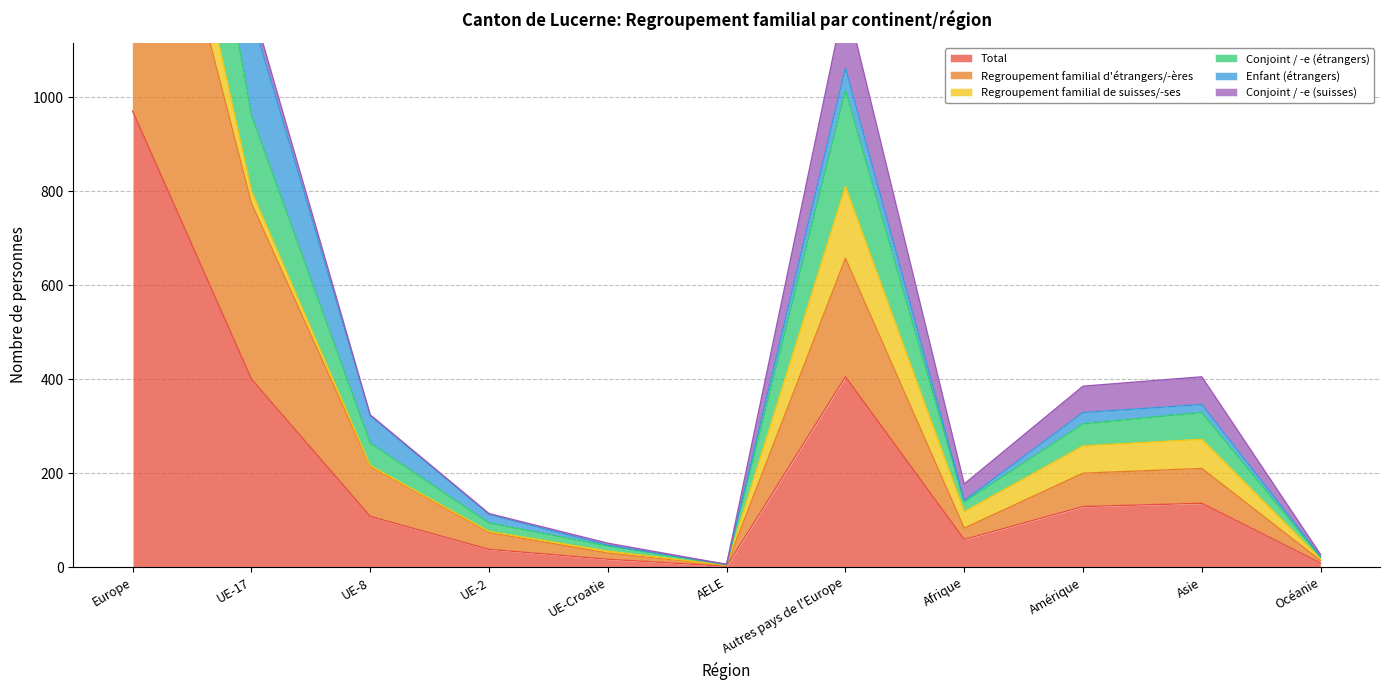

What position from the left is Amérique?

9